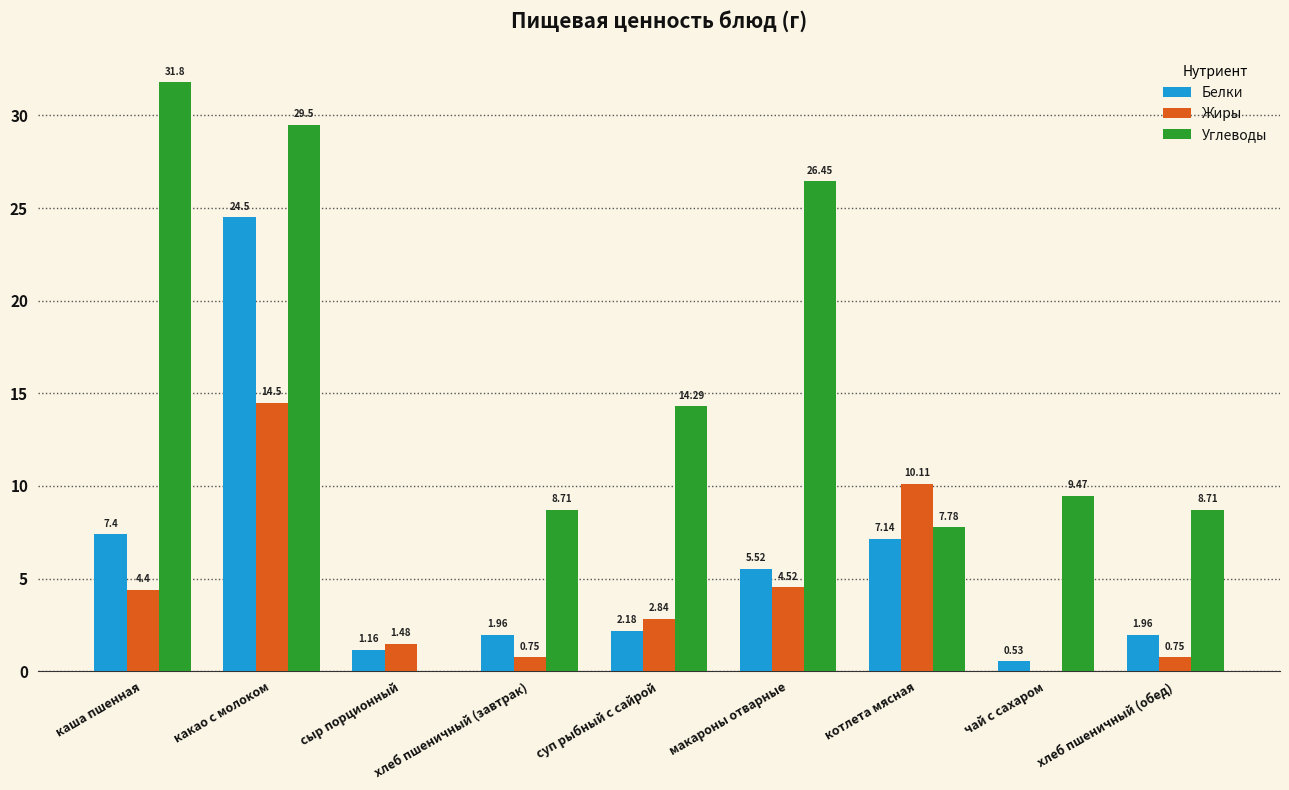

What are all the series names shown in the legend?

Белки, Жиры, Углеводы